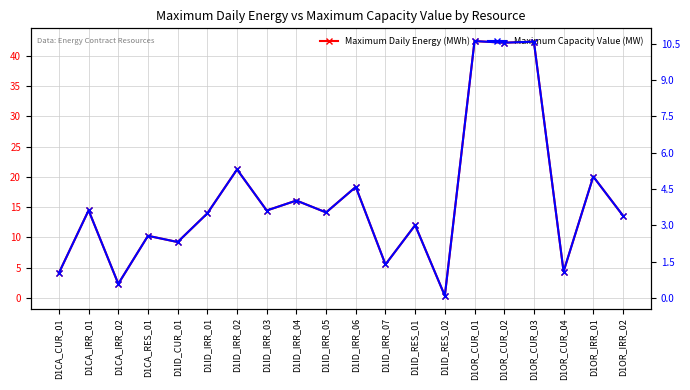

Rank the series at D1OR_CUR_02 from highest to lowest value.

Maximum Daily Energy (MWh), Maximum Capacity Value (MW)